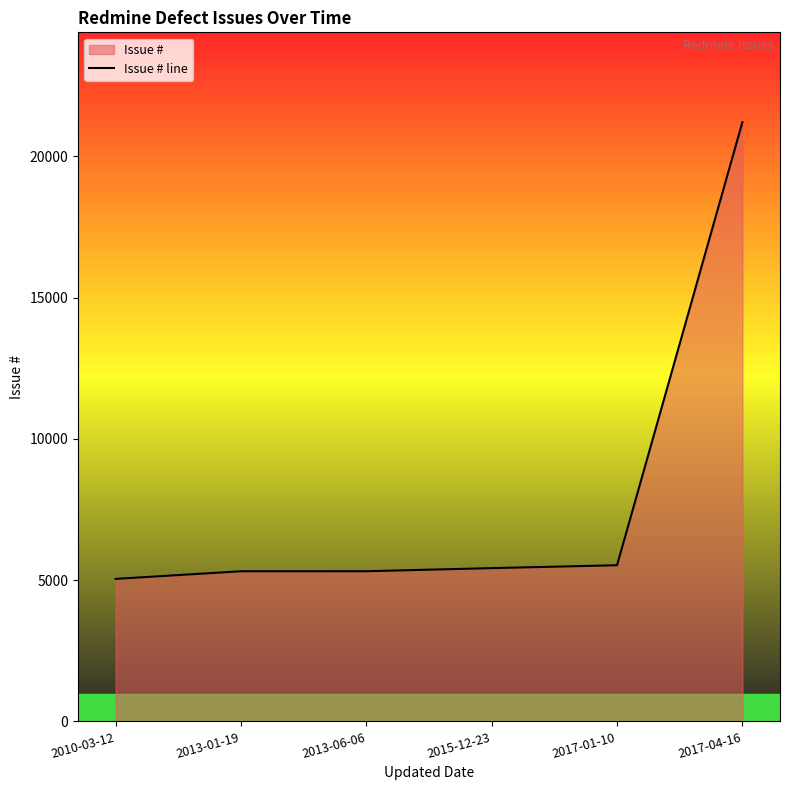

What is the difference between the values at 2013-01-19 and 2010-03-12?

270